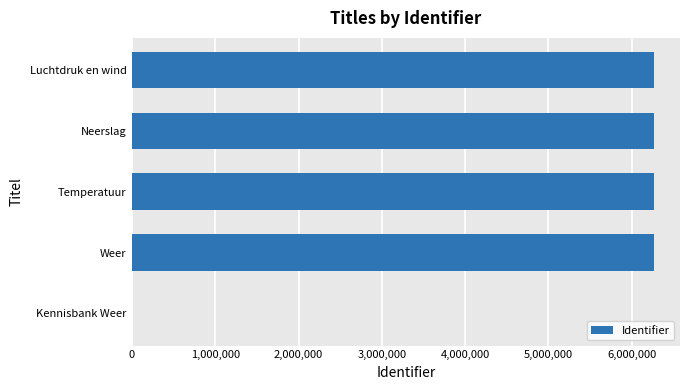

What is the ratio of the value at Temperatuur to the value at Neerslag?

1.0